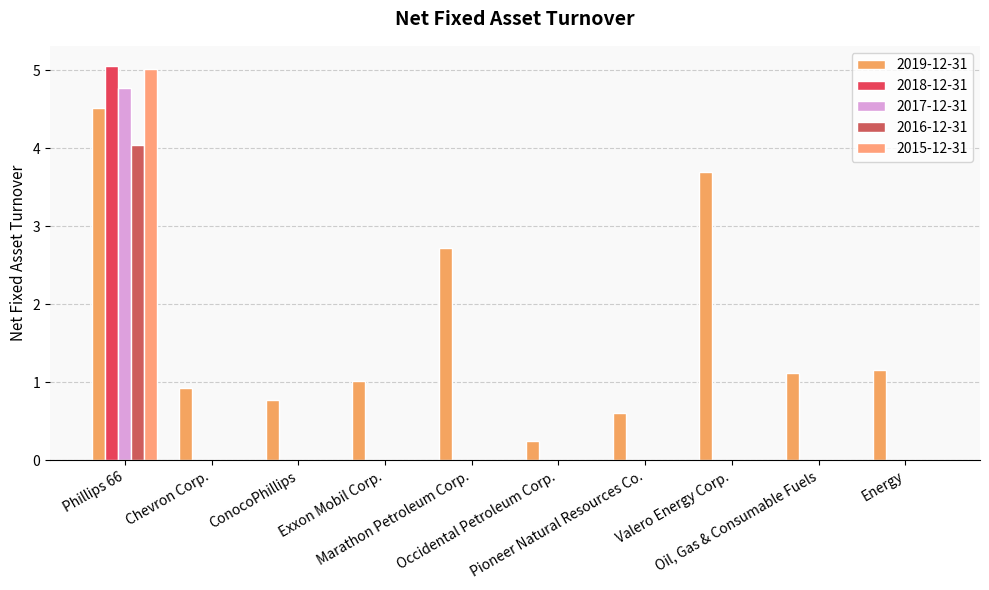

Count the number of data series in this chart.

5